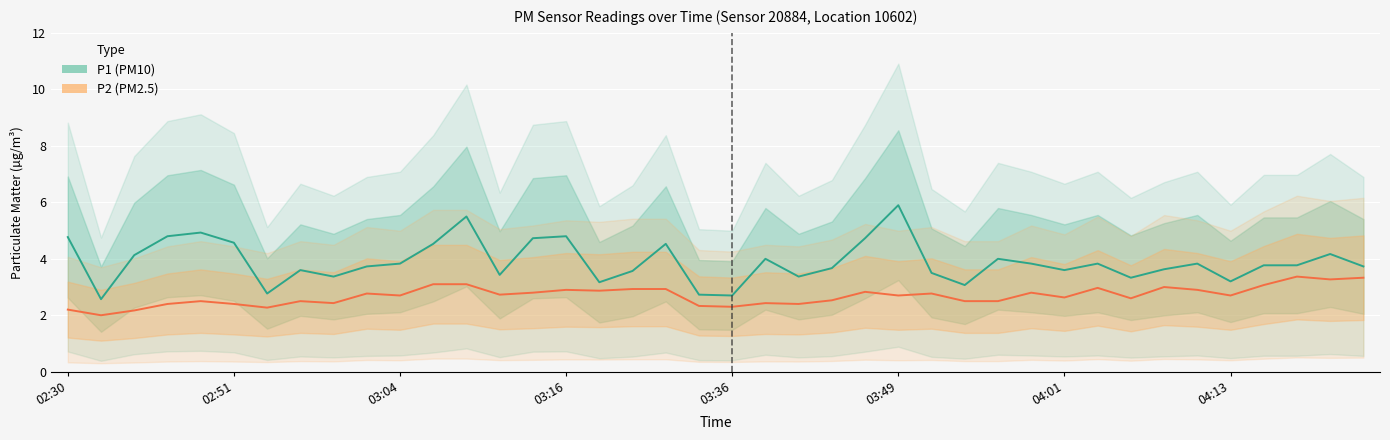

What are all the series names shown in the legend?

P1 (PM10), P2 (PM2.5)